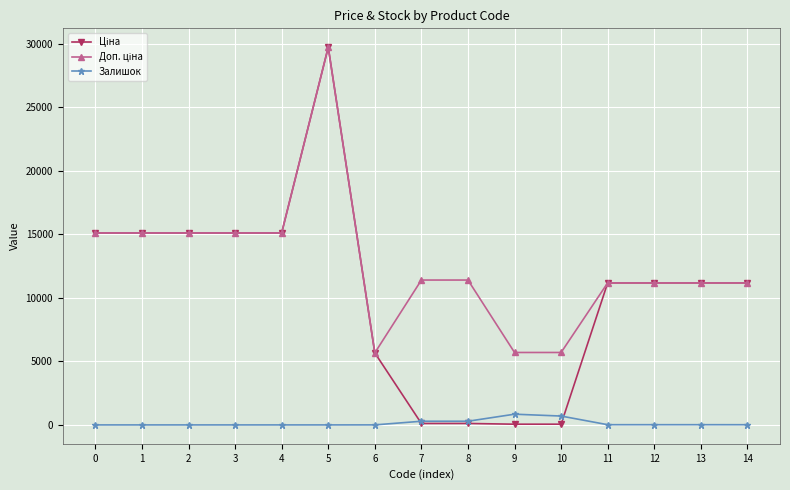

What is the maximum value for Залишок?

845.0